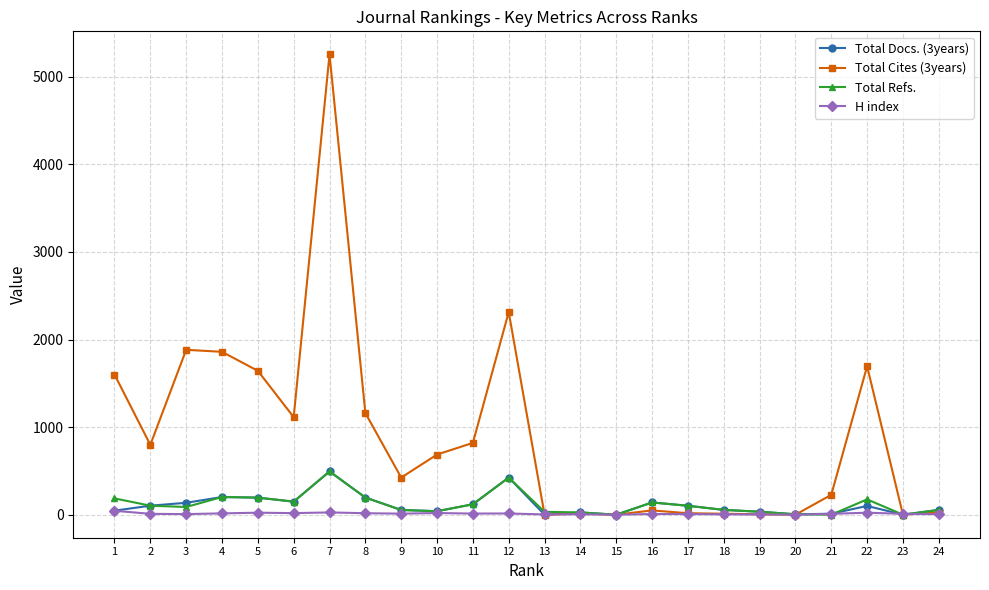

What is the value of the Total Refs. point at the 2nd from the left?

103